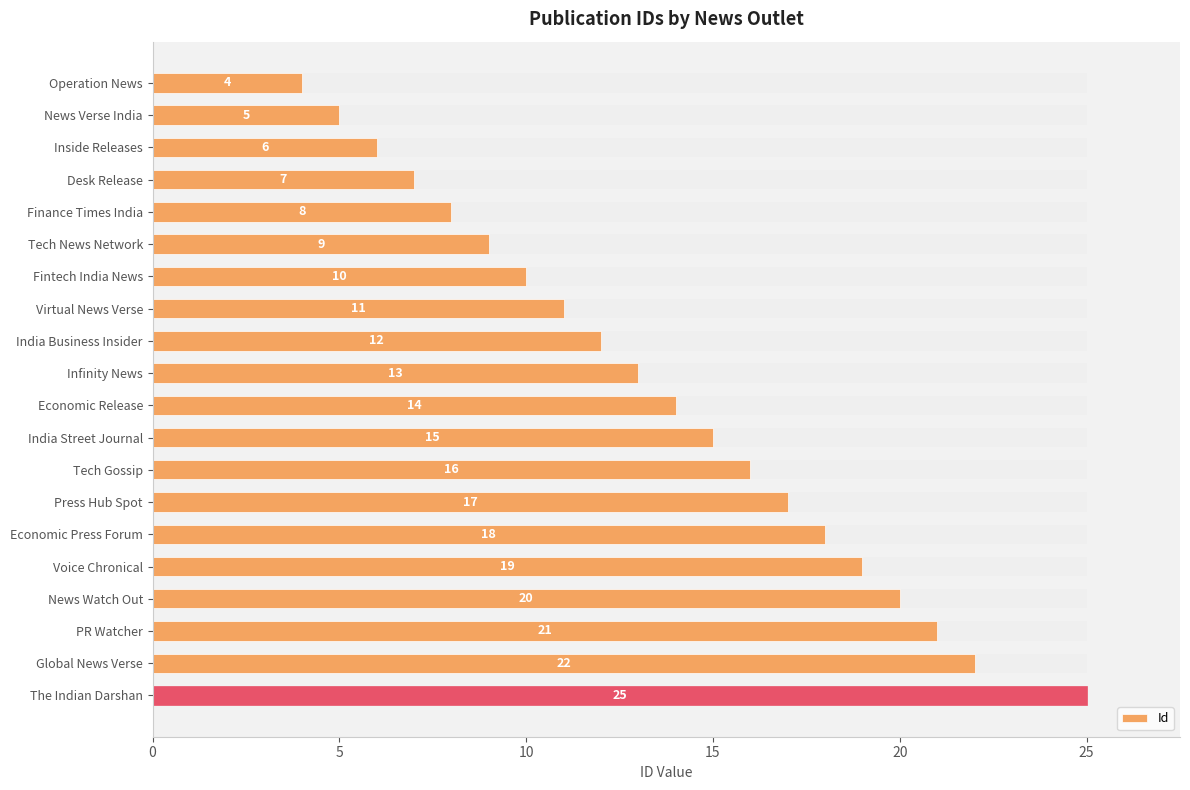

Is it true that the value at 10 is 6?

True